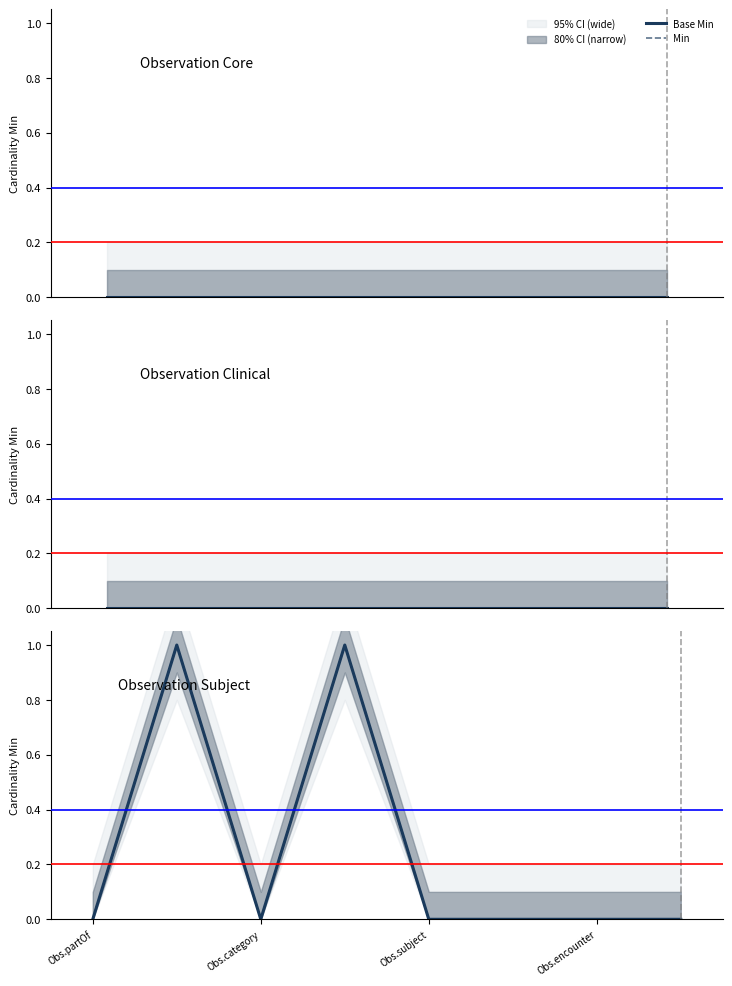

Does the chart have visible grid lines?

No